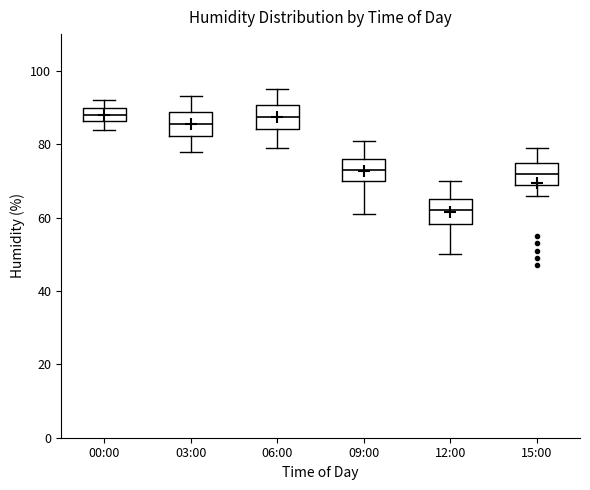

Reading left to right, transcribe this box plot: for each box, give where its median line is, the range the box spans, and where its two whiskers end, as read against the y-axis. The values are not printed on the chart, so give them approximately, as read against the axis.

00:00: median 88, box 86 to 90, whiskers 84 to 92
03:00: median 86, box 82 to 88, whiskers 78 to 94
06:00: median 88, box 84 to 90, whiskers 80 to 96
09:00: median 74, box 70 to 76, whiskers 62 to 82
12:00: median 62, box 58 to 66, whiskers 50 to 70
15:00: median 72, box 70 to 76, whiskers 66 to 80